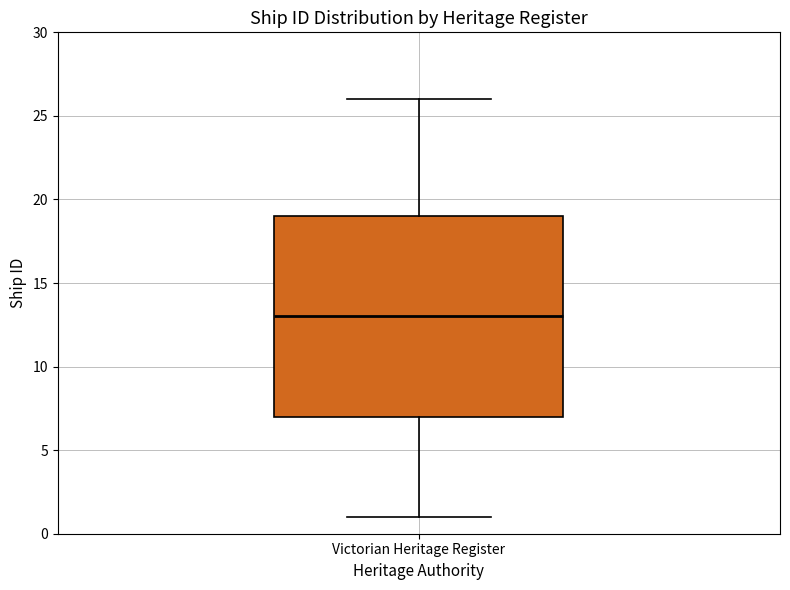

Transcribe this box plot: give where the median line is, the range the box spans, and where the two whiskers end, as read against the y-axis. The values are not printed on the chart, so give them approximately, as read against the axis.

median 13, box 7 to 19, whiskers 1 to 26